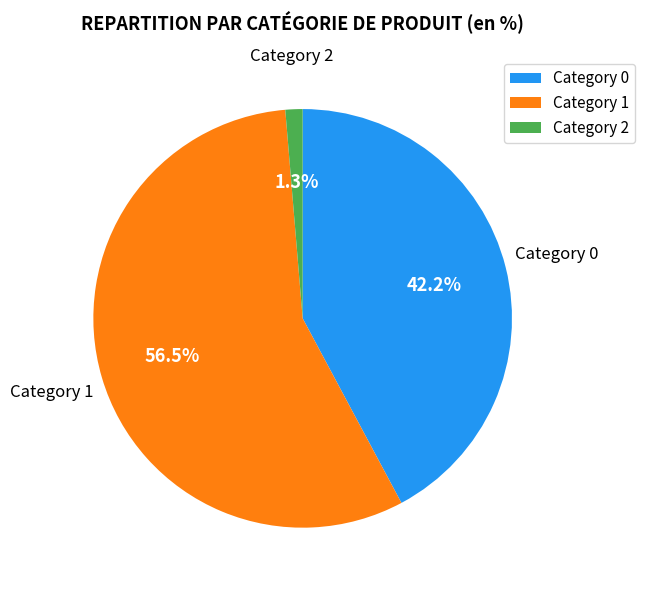

What is the ratio of the value at Category 1 to the value at Category 0?

1.3